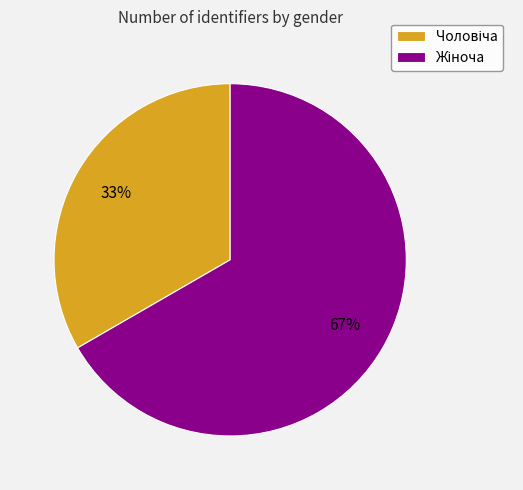

To the nearest percent, what is the average slice percentage?

50%